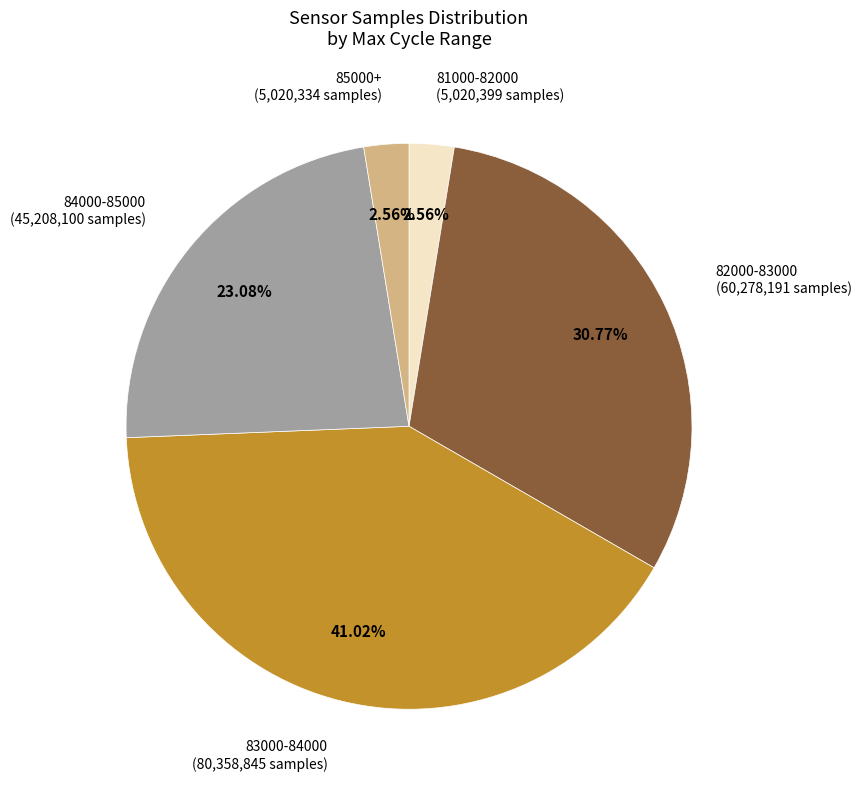

Is there a majority slice in this chart?

No